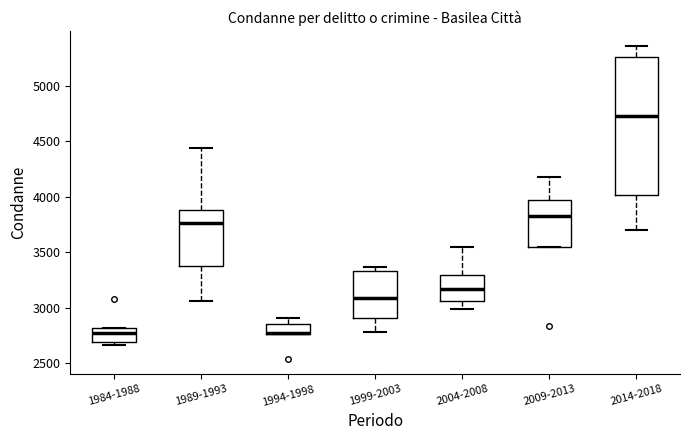

Reading left to right, read every box against the y-axis: the position of its median line, the range the box covers, and the ends of its whiskers. The values are not printed on the chart, so give them approximately, as read against the axis.

1984-1988: median 2750, box 2700 to 2800, whiskers 2650 to 2800
1989-1993: median 3750, box 3400 to 3900, whiskers 3050 to 4450
1994-1998: median 2800 (drawn on the box's lower edge), box 2750 to 2850, whiskers 2750 to 2900
1999-2003: median 3100, box 2900 to 3350, whiskers 2800 to 3350 (just above the box's upper edge)
2004-2008: median 3150, box 3050 to 3300, whiskers 3000 to 3550
2009-2013: median 3850, box 3550 to 4000, whiskers 3550 to 4200
2014-2018: median 4750, box 4000 to 5250, whiskers 3700 to 5350